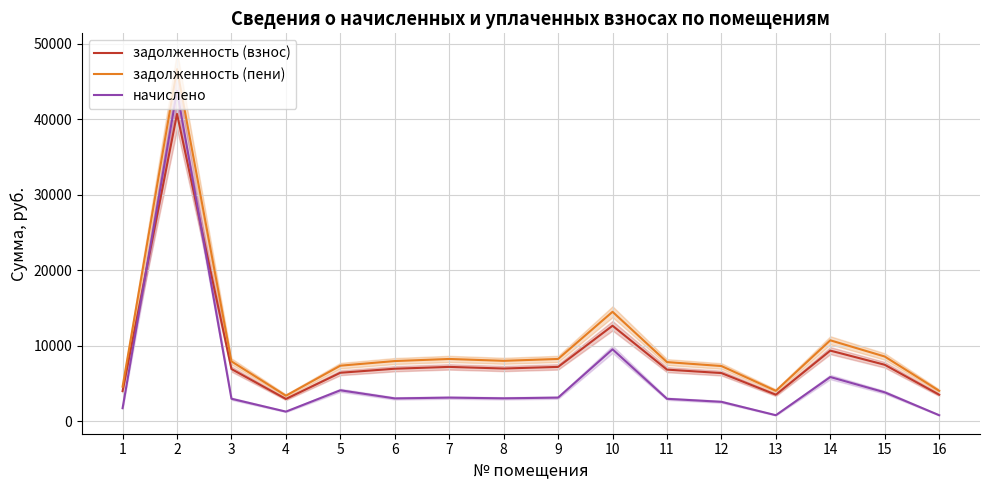

True or false: начислено has more than 2 points higher than both neighbors.

True